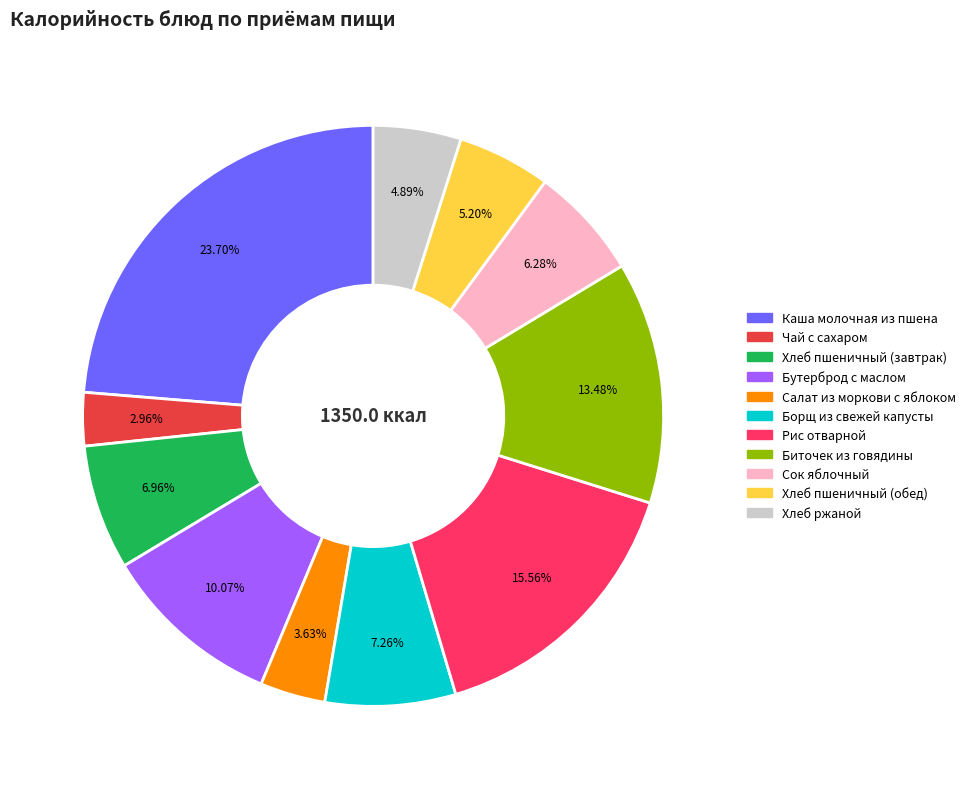

How much of the chart is everything except Хлеб пшеничный (обед)?

94.8%